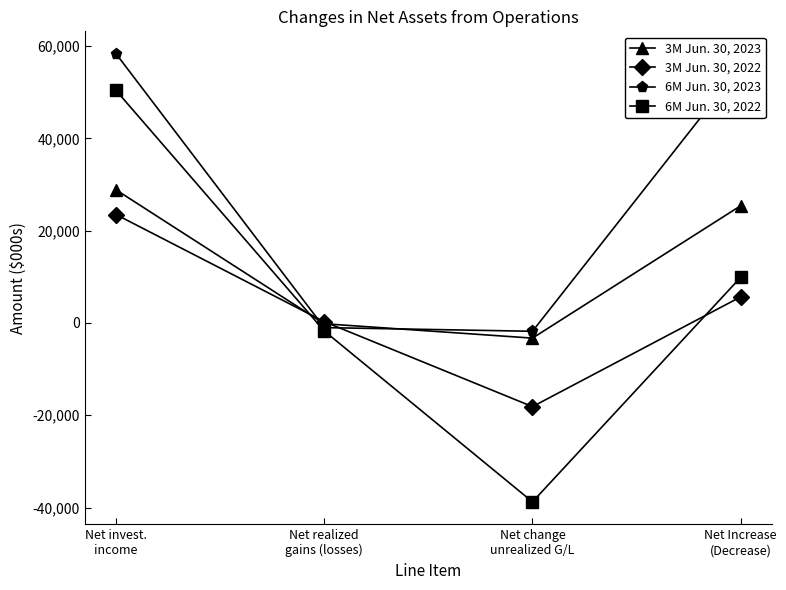

Which label corresponds to the smallest value in the chart?

Net change
unrealized G/L